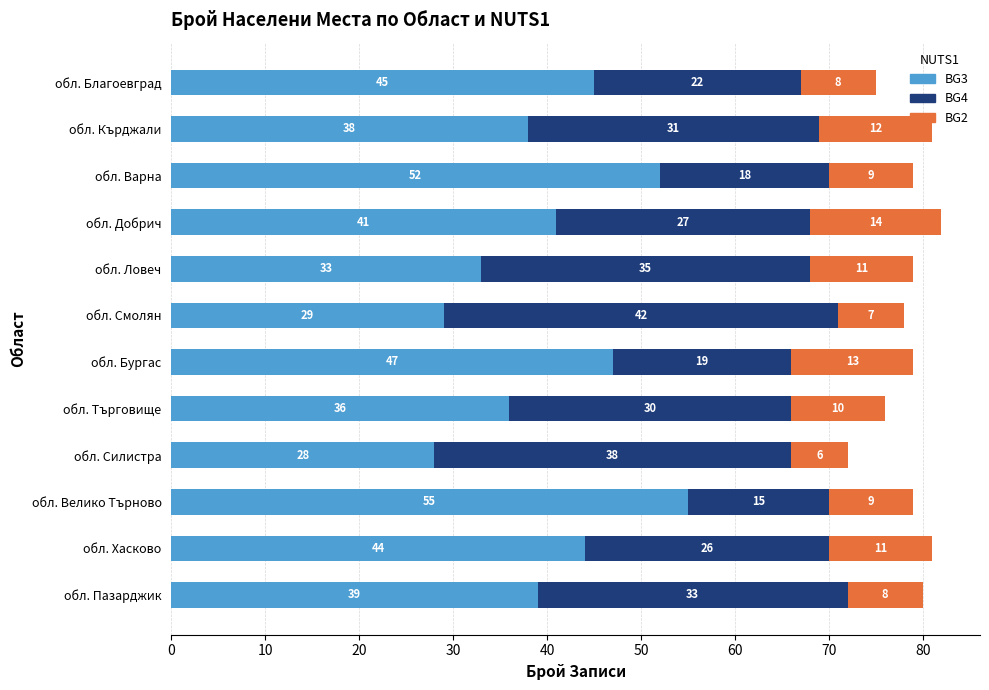

Count the number of categories in the chart.

12